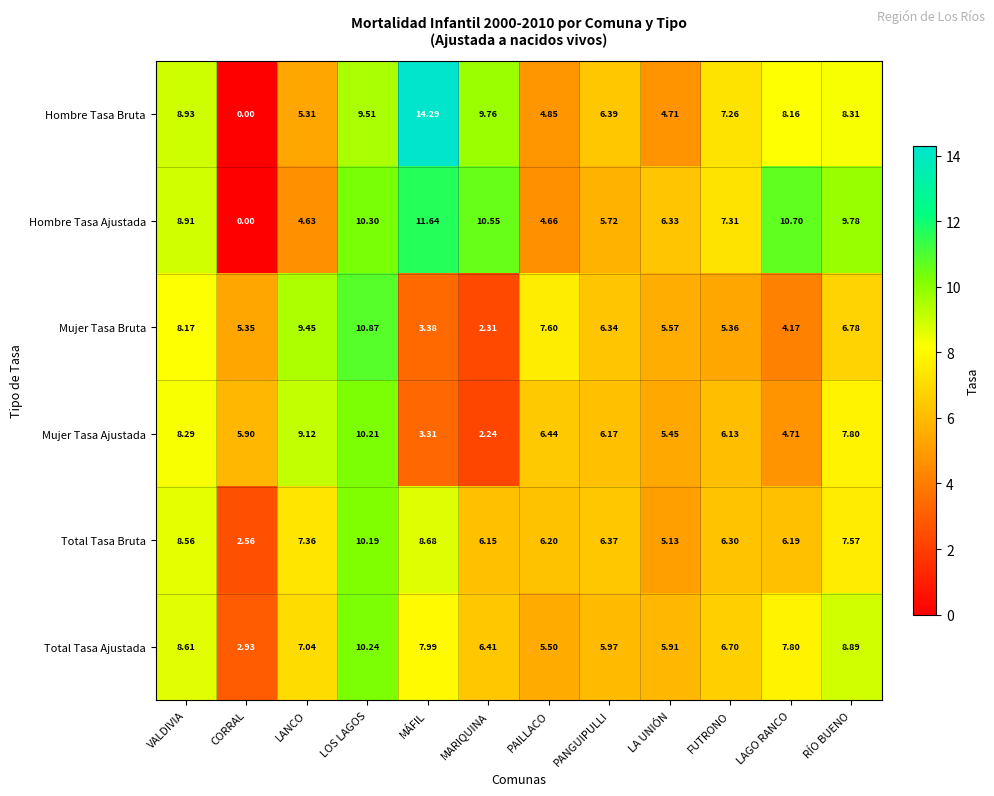

Which series has the largest range (max minus min)?

Hombre Tasa Bruta